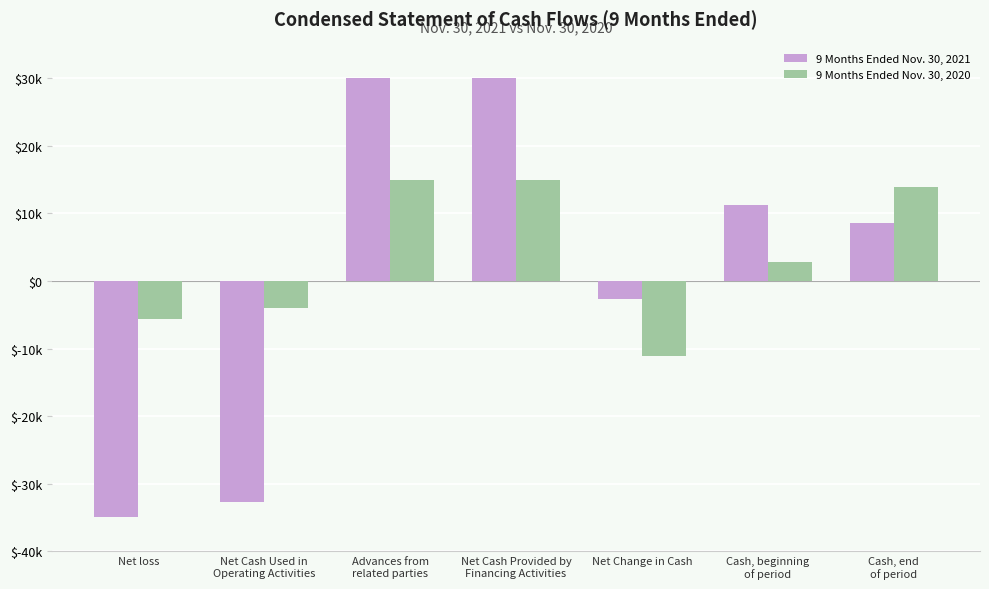

Which series has the widest spread of values?

9 Months Ended Nov. 30, 2021